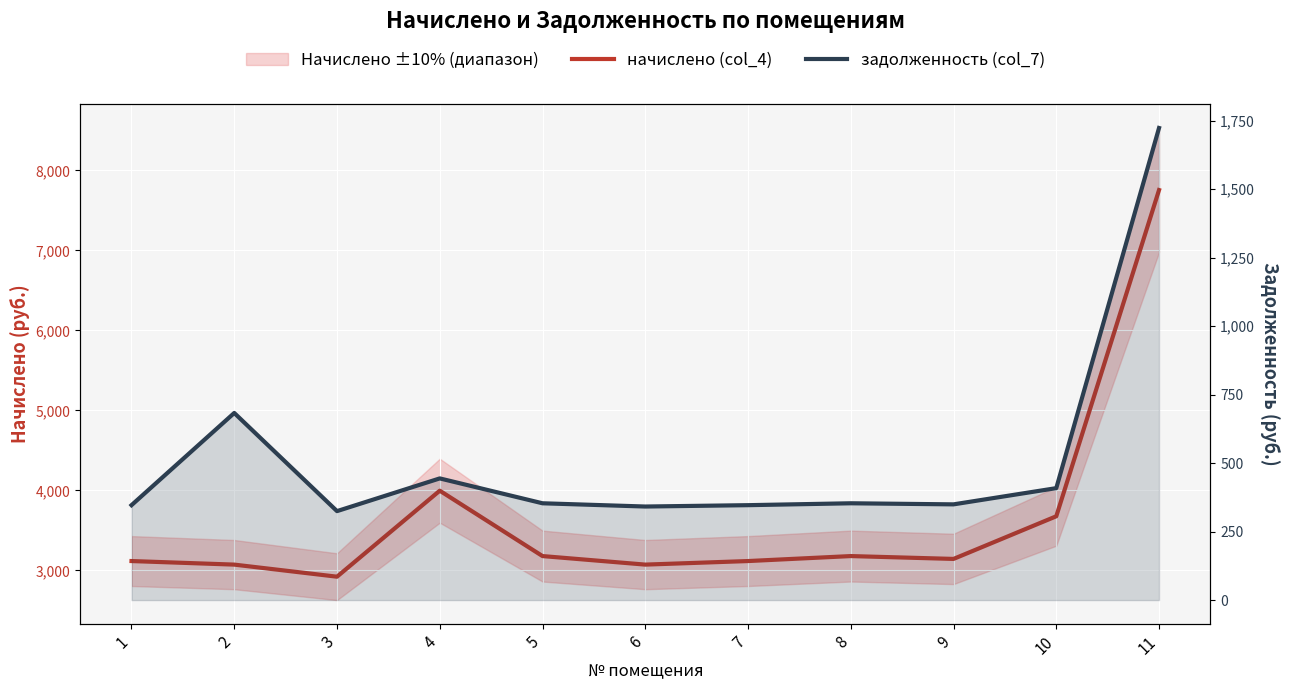

The задолженность (col_7) series shows 353.4 at 8. True or false?

True